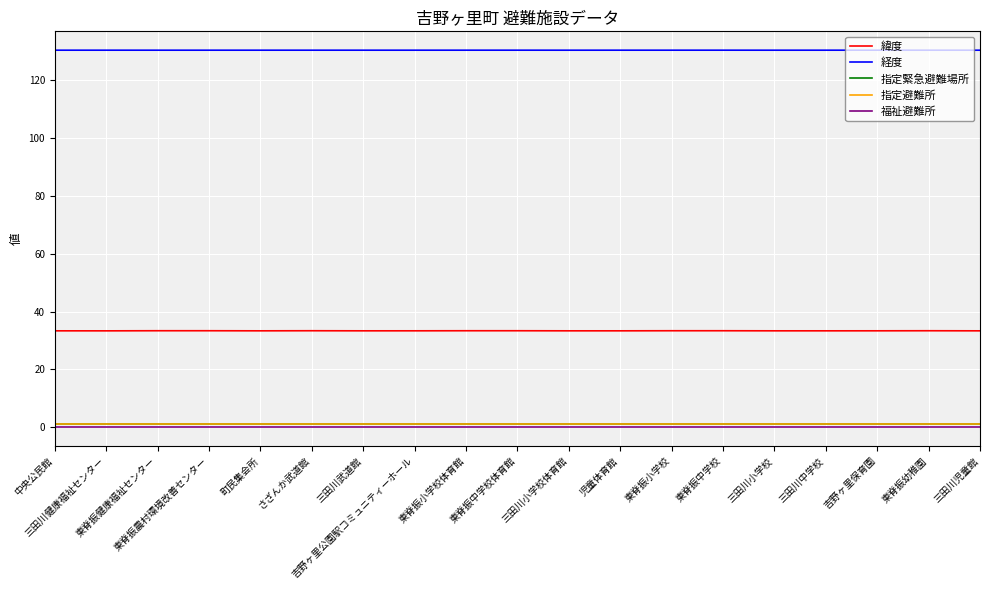

Is this an area chart (filled region under the line)?

No